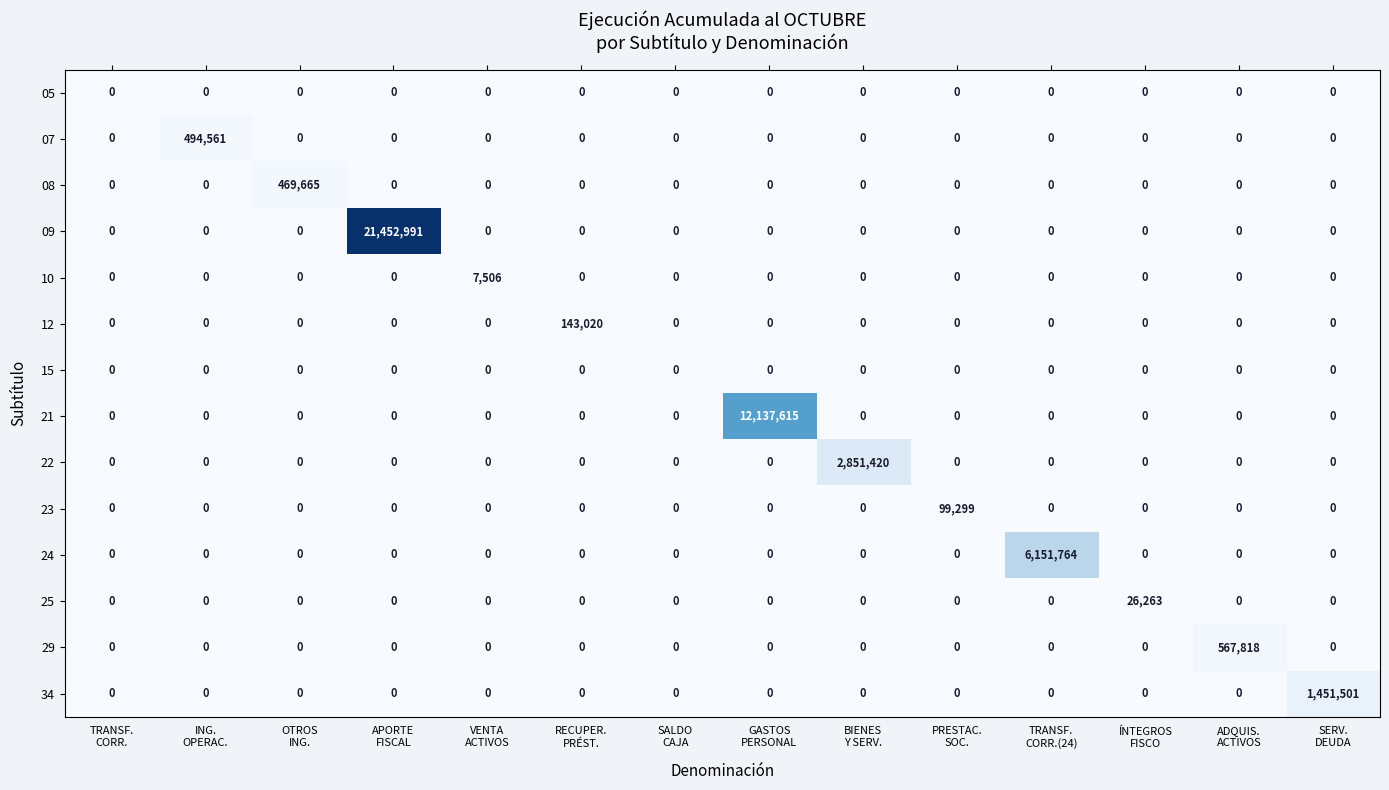

Which series has the widest spread of values?

09